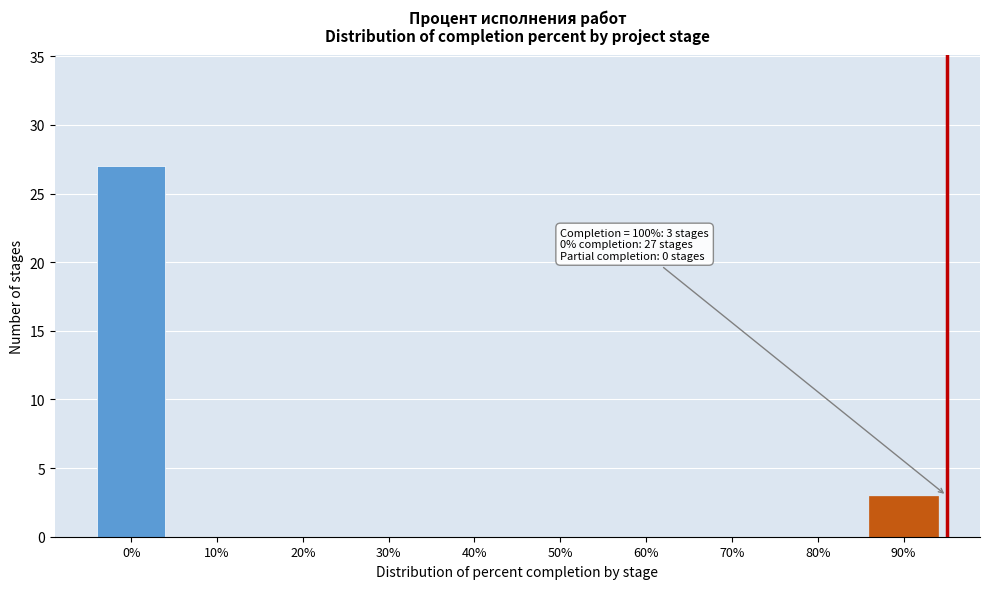

Reading left to right, what are all the values shown in this chart?

0%=27	10%=0	20%=0	30%=0	40%=0	50%=0	60%=0	70%=0	80%=0	90%=3